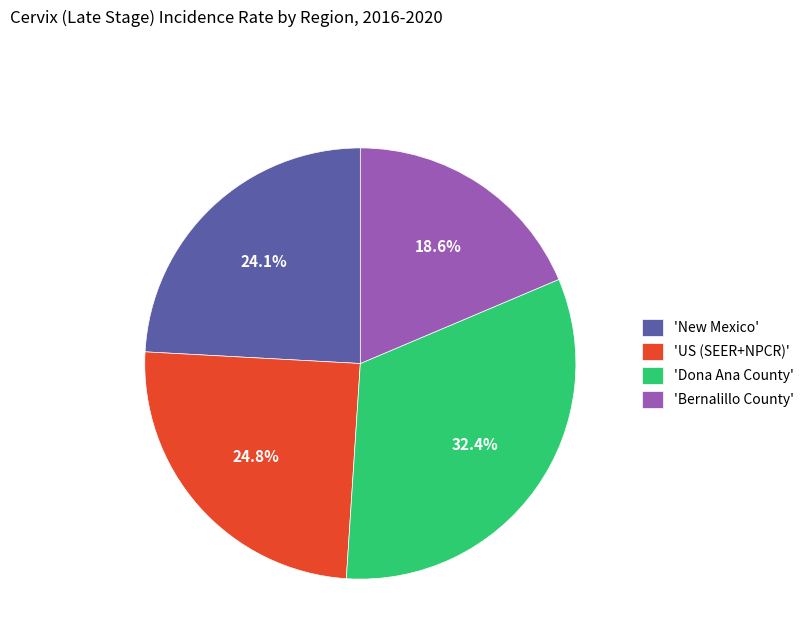

What is the ratio of the value at 'Dona Ana County' to the value at 'US (SEER+NPCR)'?

1.3